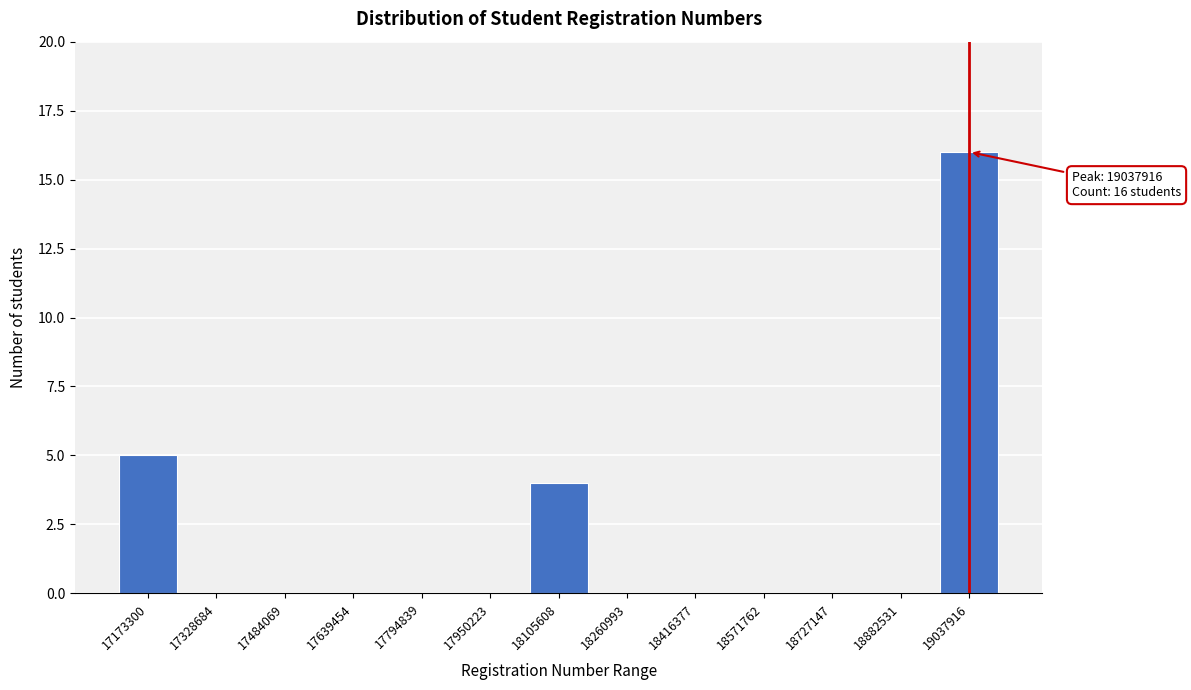

Reading right to left, extract all data points from this chart.

19037916=16	18882531=0	18727147=0	18571762=0	18416377=0	18260993=0	18105608=4	17950223=0	17794839=0	17639454=0	17484069=0	17328684=0	17173300=5